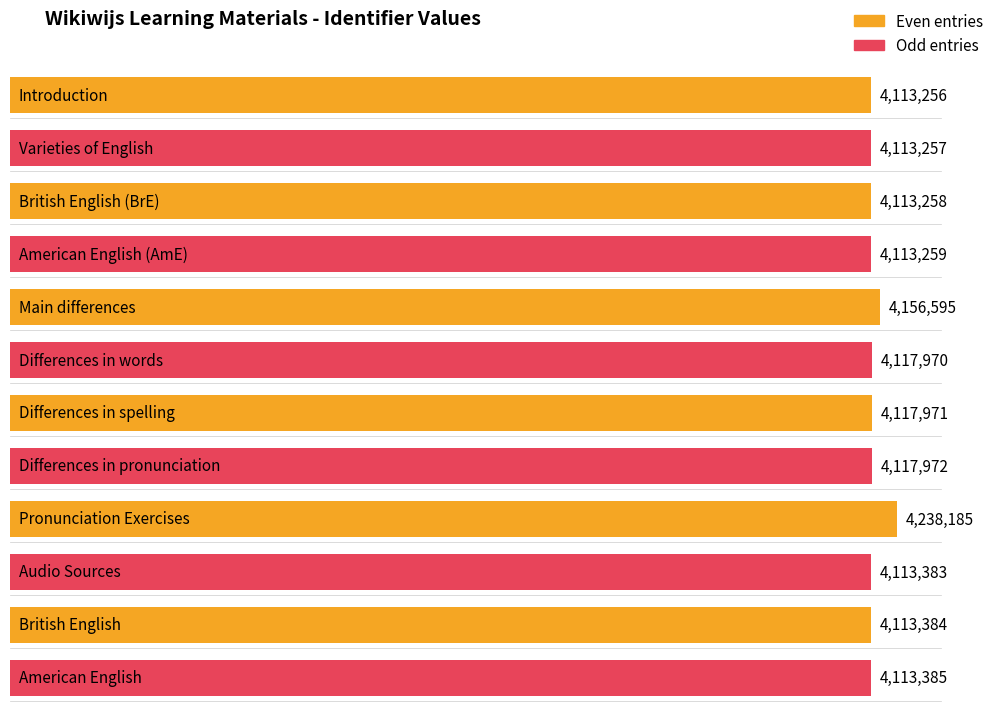

At which label does the data first exceed 4113385?

Main differences